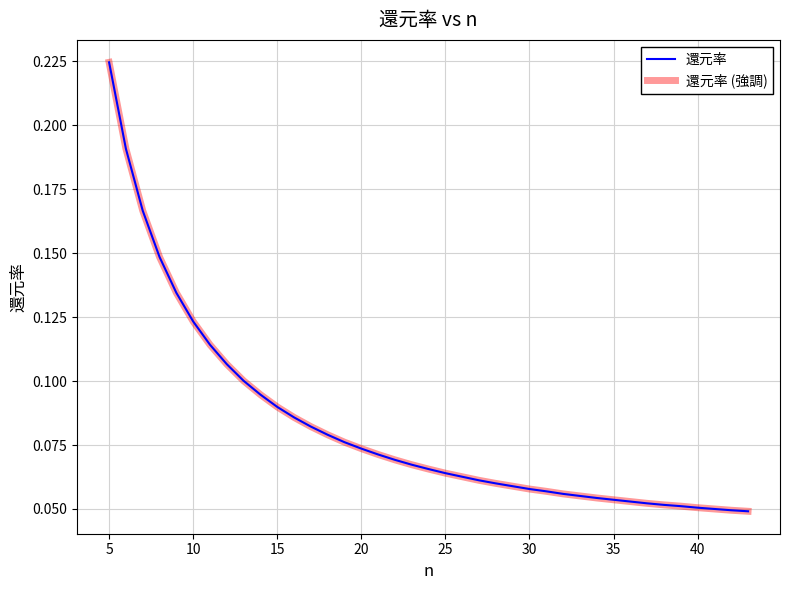

Is this an area chart (filled region under the line)?

No